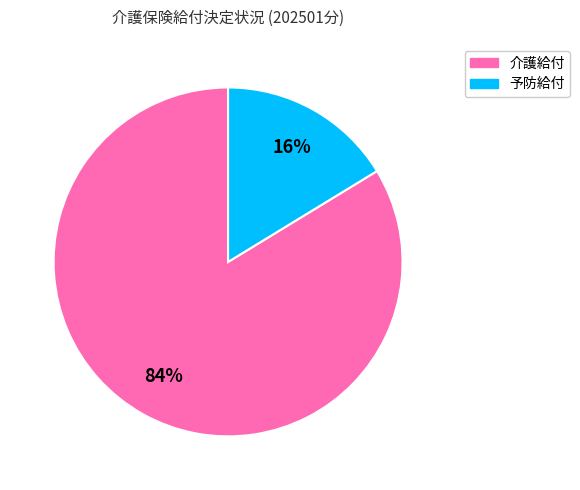

To the nearest percent, what is the combined percentage of 予防給付 and 介護給付?

100%